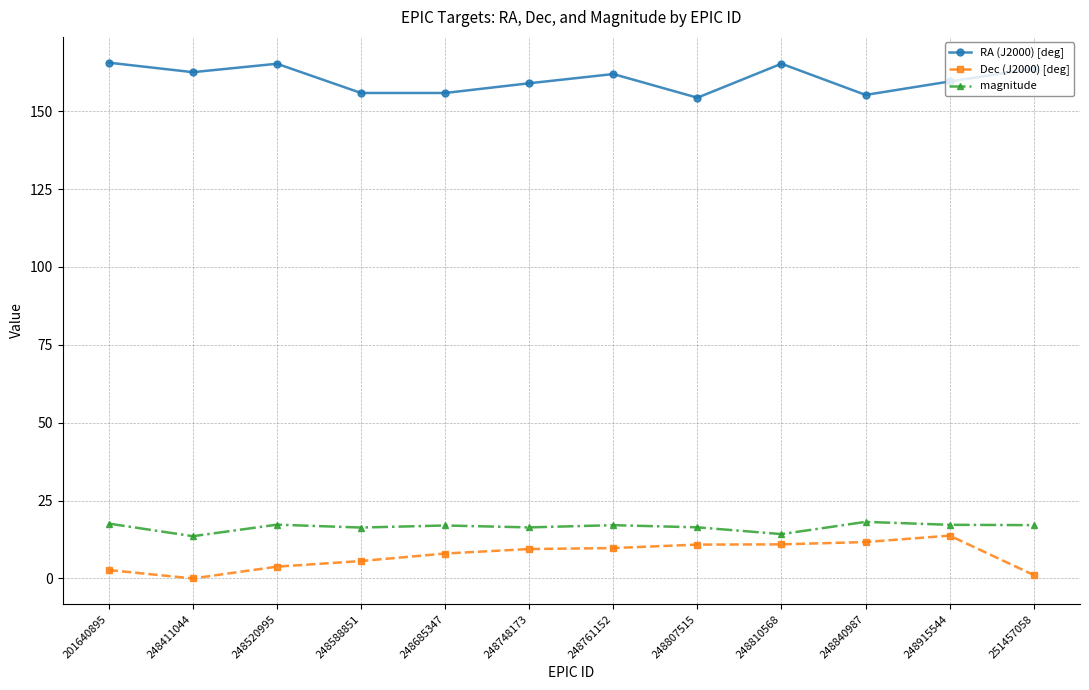

What is the highest value of the Dec (J2000) [deg] series?

13.7